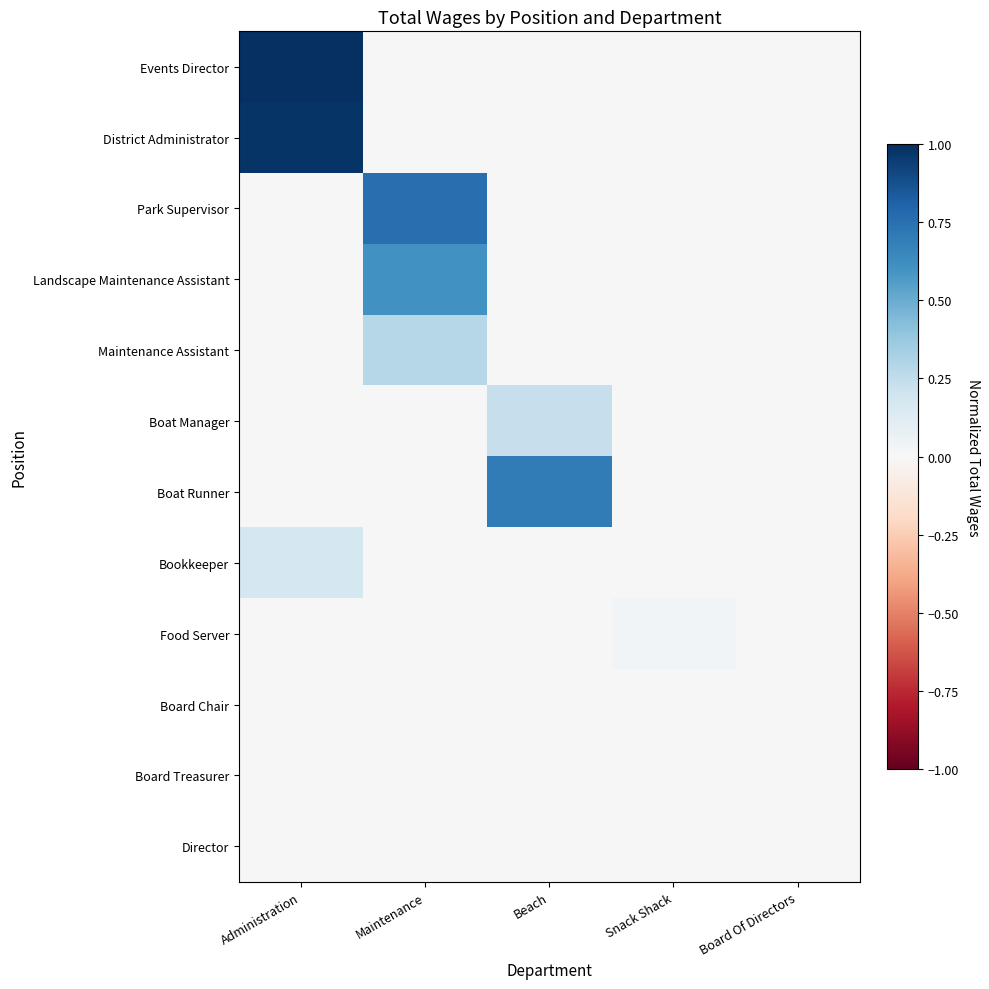

Reading right to left, extract all data points from this chart.

Events Director: Board Of Directors=0.0	Snack Shack=0.0	Beach=0.0	Maintenance=0.0	Administration=1.0
District Administrator: Board Of Directors=0.0	Snack Shack=0.0	Beach=0.0	Maintenance=0.0	Administration=1.0
Park Supervisor: Board Of Directors=0.0	Snack Shack=0.0	Beach=0.0	Maintenance=0.8	Administration=0.0
Landscape Maintenance Assistant: Board Of Directors=0.0	Snack Shack=0.0	Beach=0.0	Maintenance=0.6	Administration=0.0
Maintenance Assistant: Board Of Directors=0.0	Snack Shack=0.0	Beach=0.0	Maintenance=0.3	Administration=0.0
Boat Manager: Board Of Directors=0.0	Snack Shack=0.0	Beach=0.2	Maintenance=0.0	Administration=0.0
Boat Runner: Board Of Directors=0.0	Snack Shack=0.0	Beach=0.7	Maintenance=0.0	Administration=0.0
Bookkeeper: Board Of Directors=0.0	Snack Shack=0.0	Beach=0.0	Maintenance=0.0	Administration=0.2
Food Server: Board Of Directors=0.0	Snack Shack=0.0	Beach=0.0	Maintenance=0.0	Administration=0.0
Board Chair: Board Of Directors=0.0	Snack Shack=0.0	Beach=0.0	Maintenance=0.0	Administration=0.0
Board Treasurer: Board Of Directors=0.0	Snack Shack=0.0	Beach=0.0	Maintenance=0.0	Administration=0.0
Director: Board Of Directors=0.0	Snack Shack=0.0	Beach=0.0	Maintenance=0.0	Administration=0.0